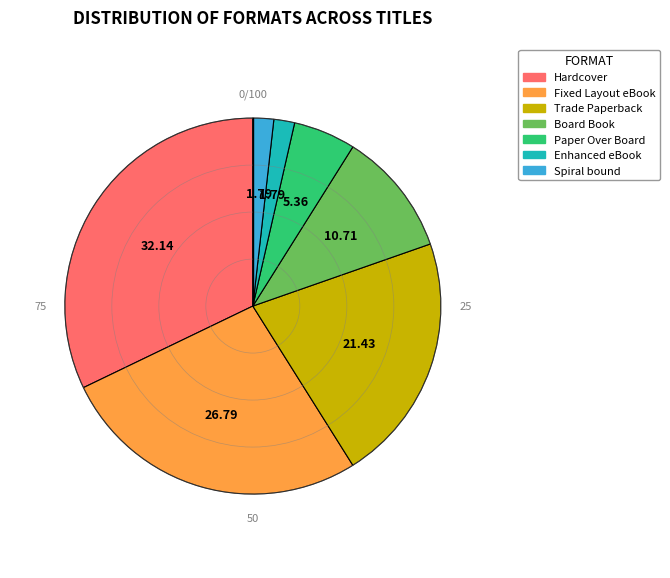

The Board Book slice represents 1% of the pie. True or false?

False